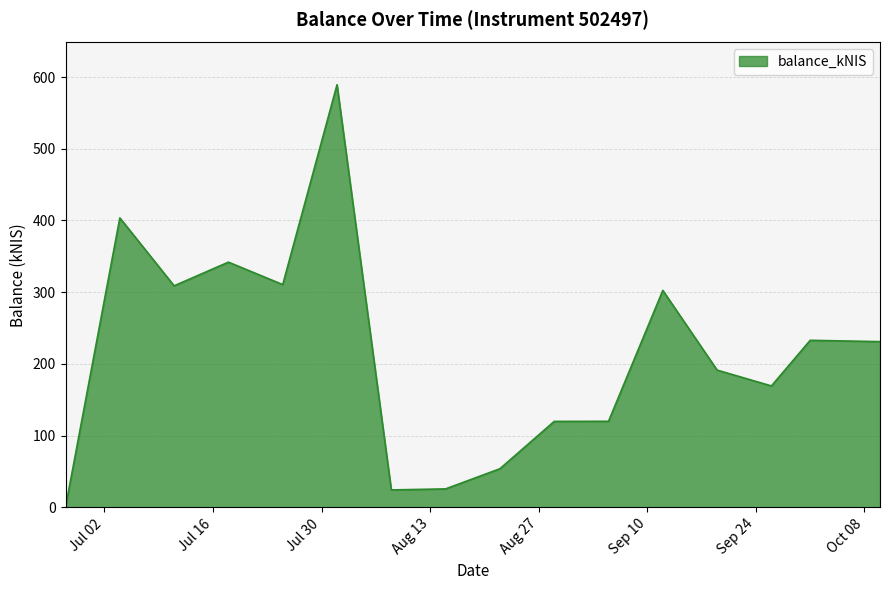

How many distinct data groups are displayed?

1